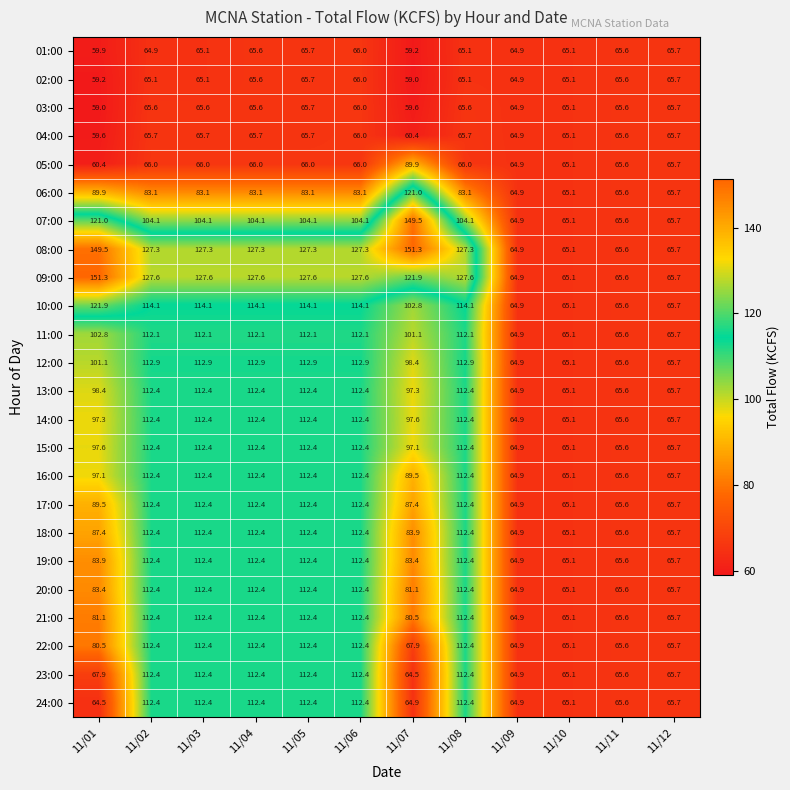

At which category is the sum across all series the highest?

11/06